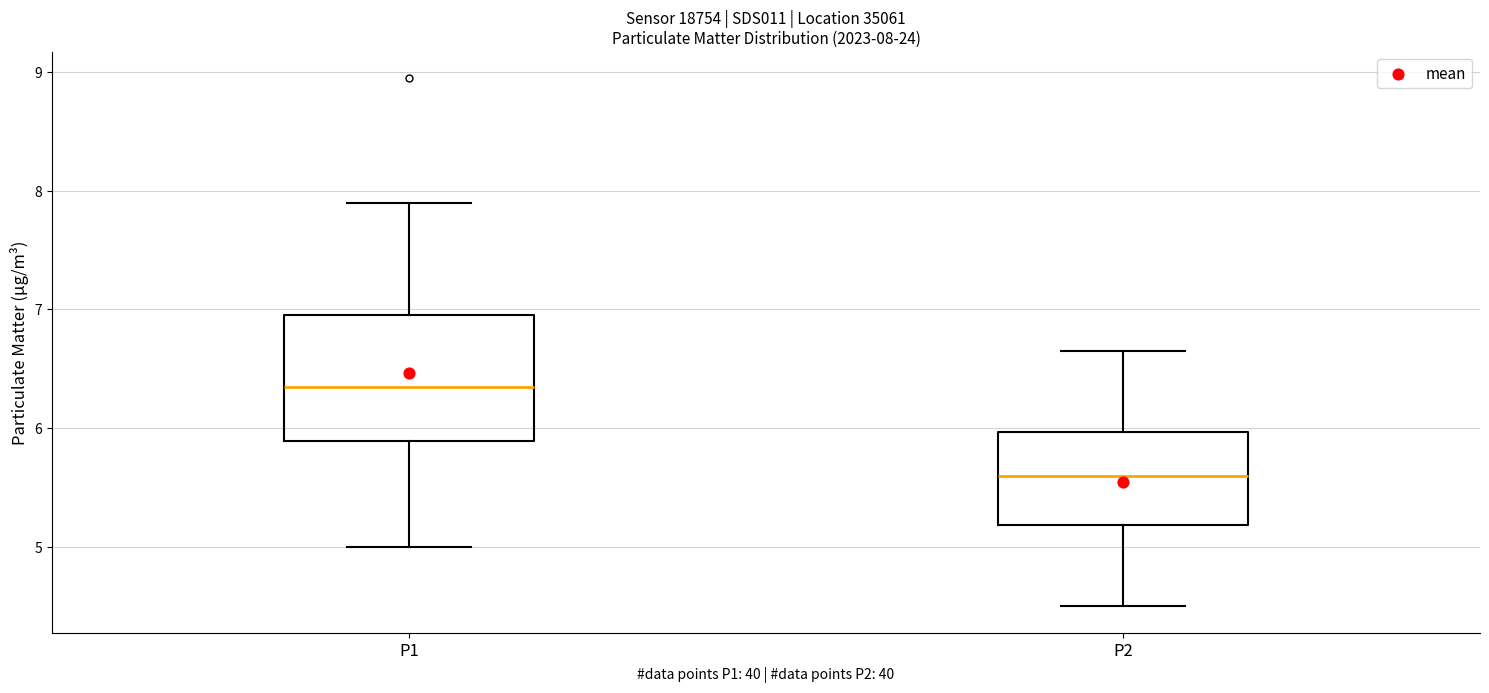

Which box's median line is the highest?

P1